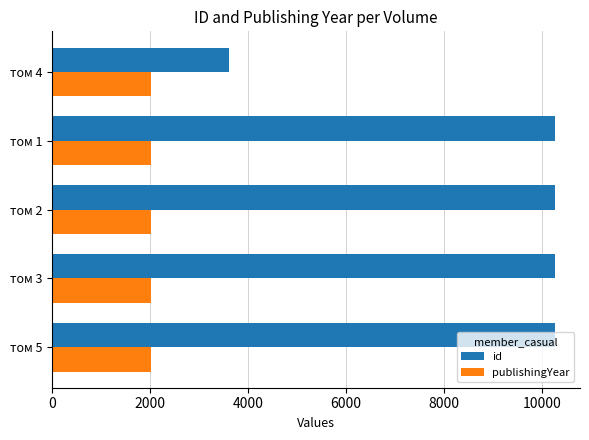

What are all the series names shown in the legend?

id, publishingYear